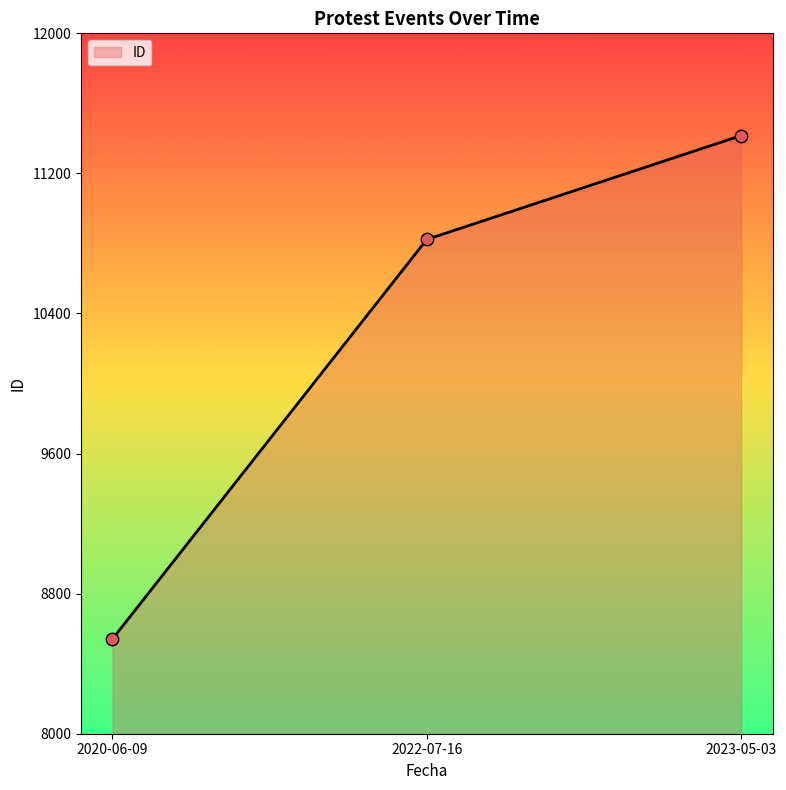

What is the change in value from 2020-06-09 to 2022-07-16?

+0.6